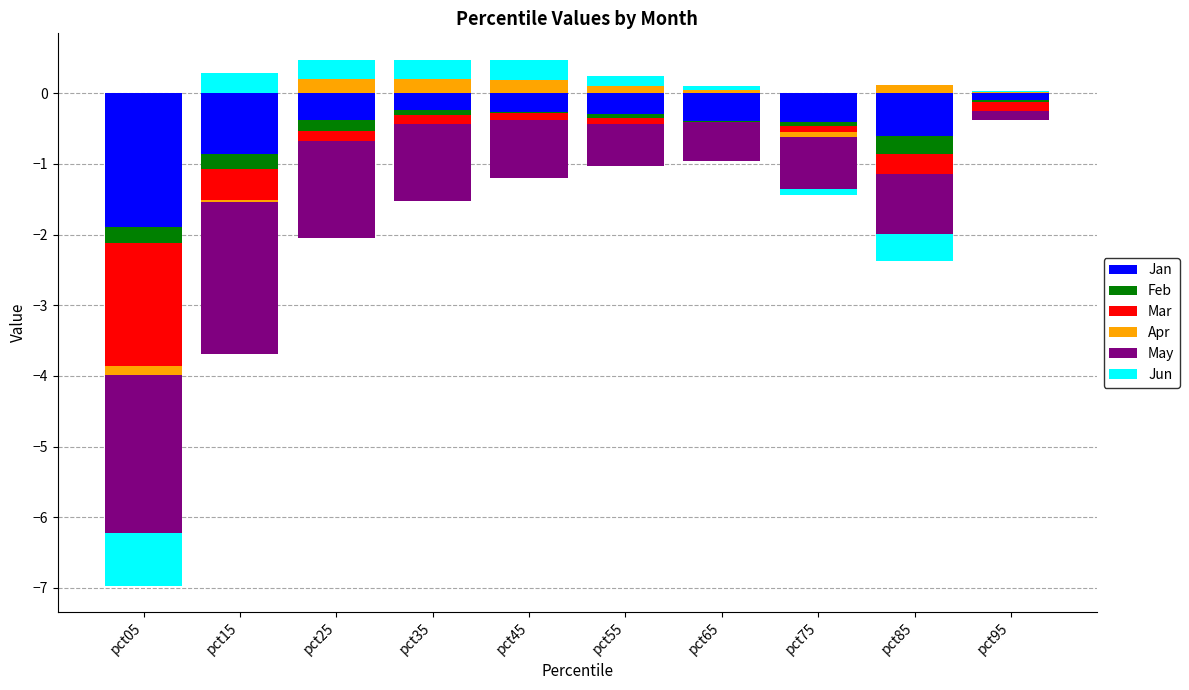

Which label corresponds to the largest value in the chart?

pct15